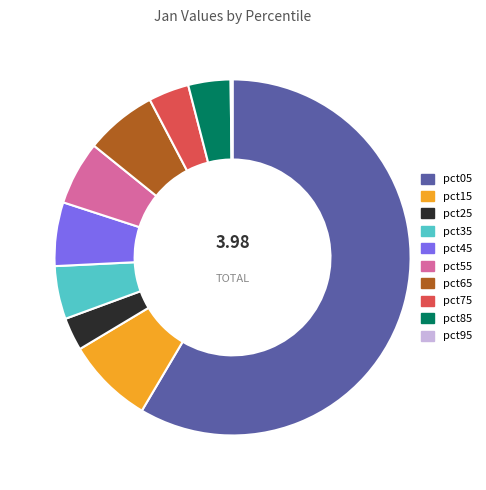

Which slice represents more than half of the pie?

pct05